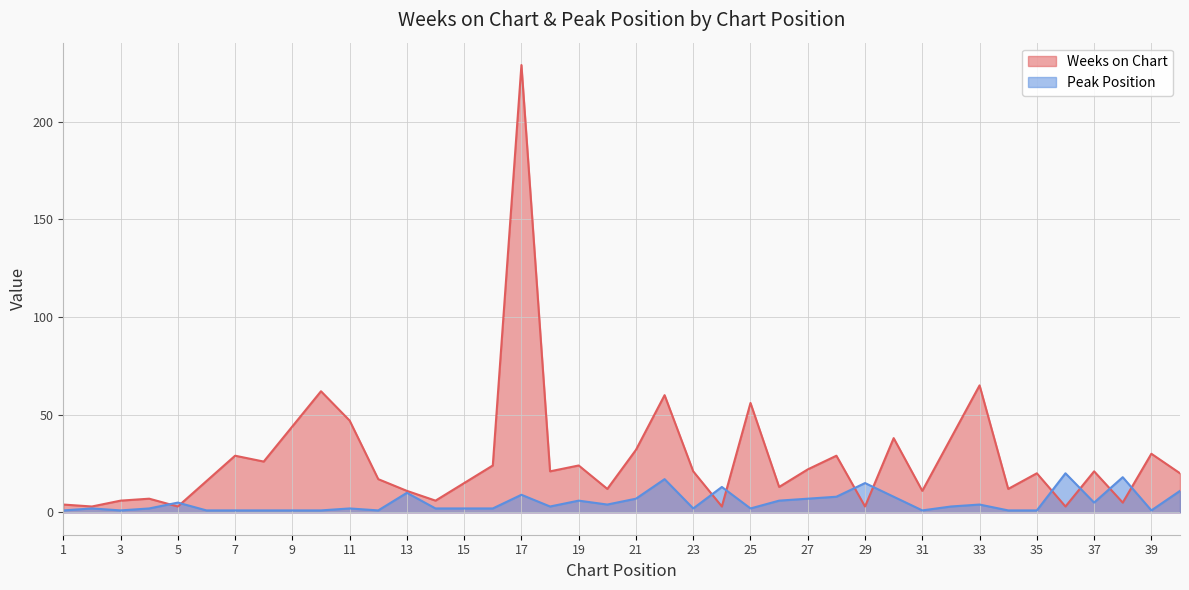

What are all the series names shown in the legend?

Weeks on Chart, Peak Position